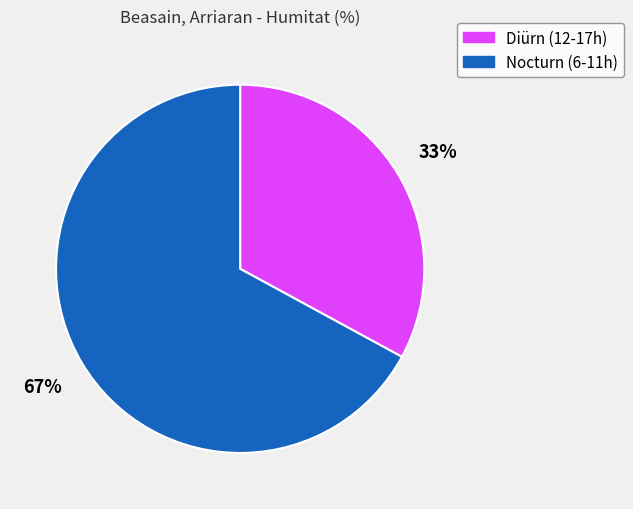

Does any single category account for the majority?

Yes